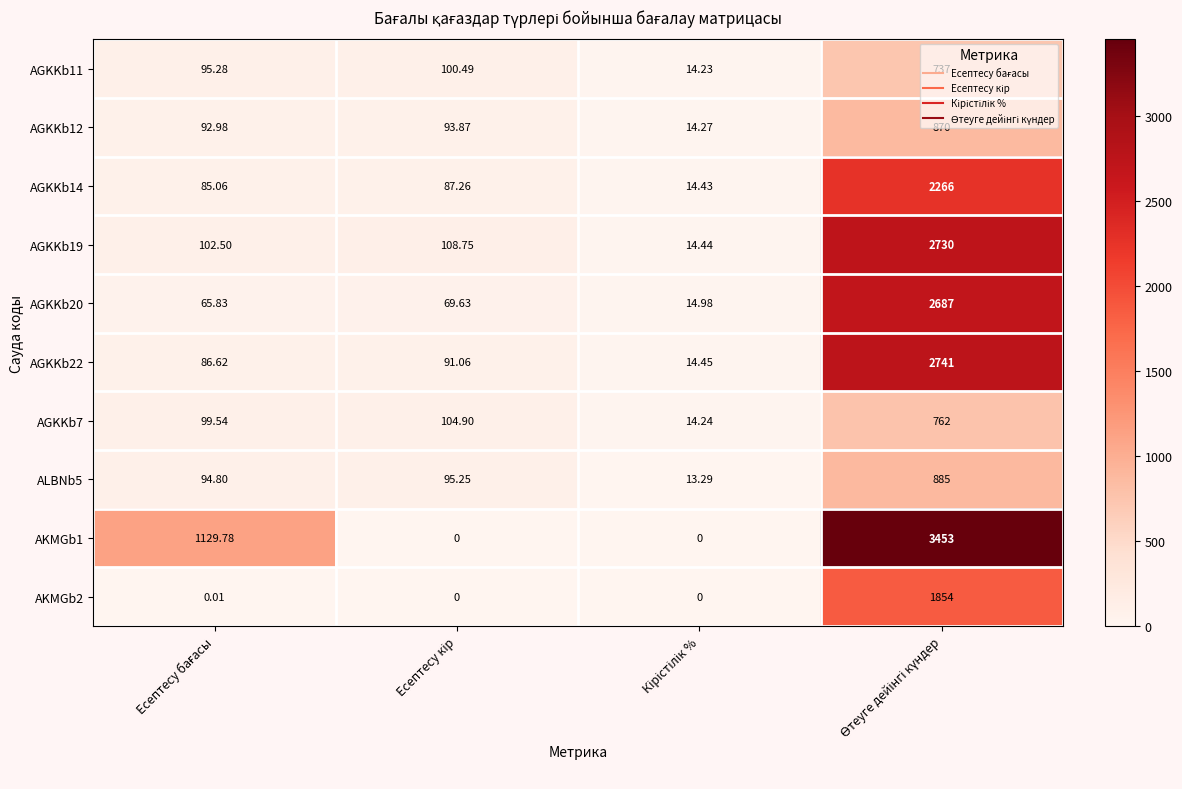

Rank the series at Кірістілік % from lowest to highest value.

AKMGb1, AKMGb2, ALBNb5, AGKKb11, AGKKb7, AGKKb12, AGKKb14, AGKKb19, AGKKb22, AGKKb20